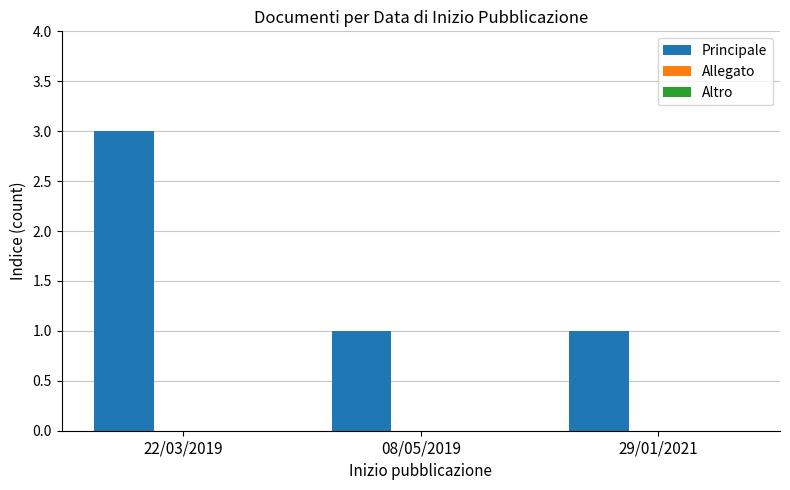

Which label corresponds to the largest value in the chart?

22/03/2019